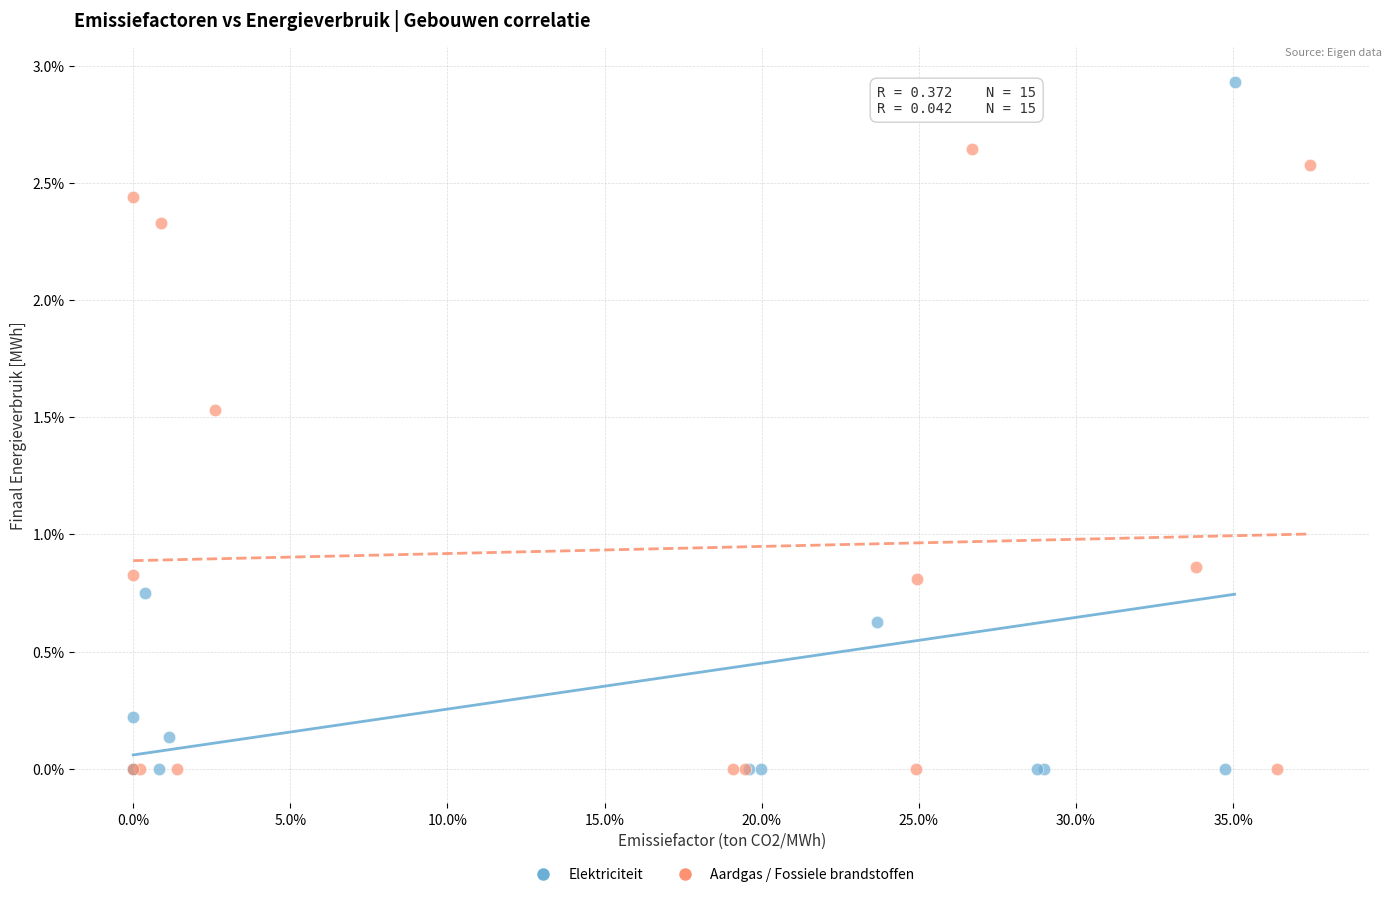

What are all the series names shown in the legend?

Elektriciteit, Aardgas / Fossiele brandstoffen